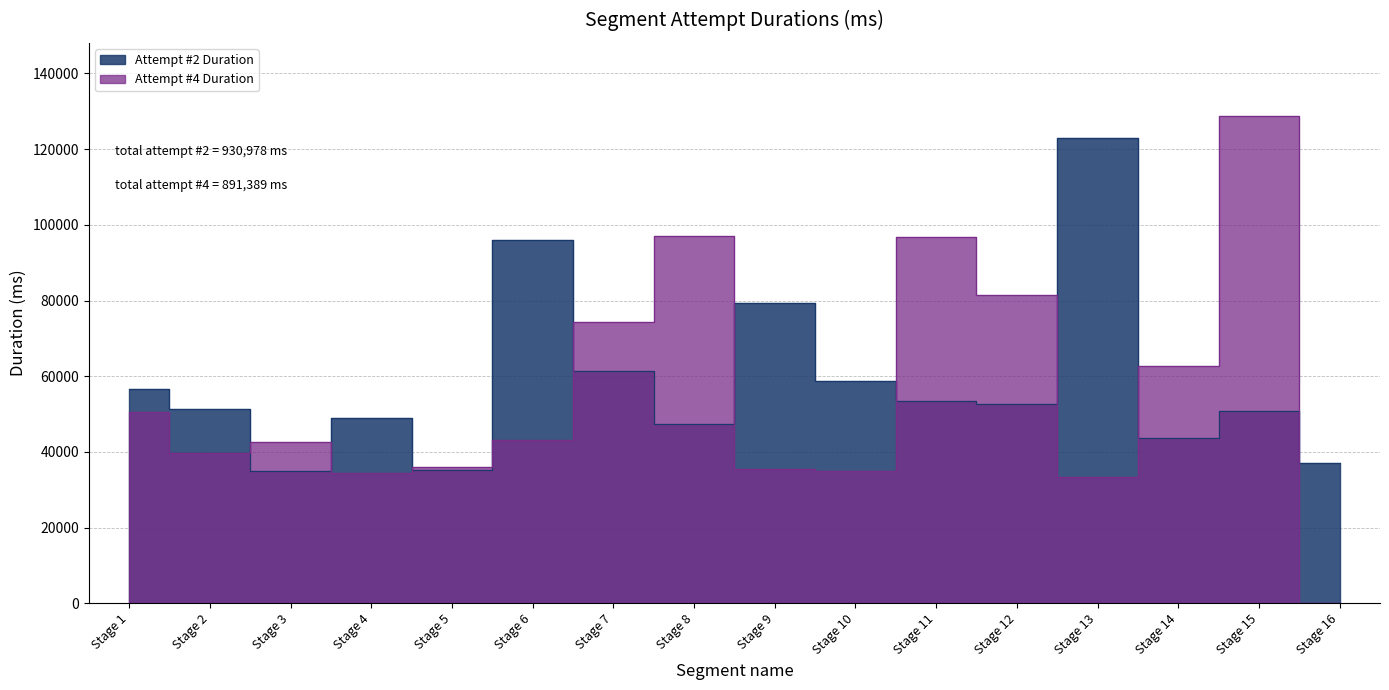

List the labels in order of Attempt #2 Duration value, smallest first.

Stage 3, Stage 5, Stage 16, Stage 14, Stage 8, Stage 4, Stage 15, Stage 2, Stage 12, Stage 11, Stage 1, Stage 10, Stage 7, Stage 9, Stage 6, Stage 13